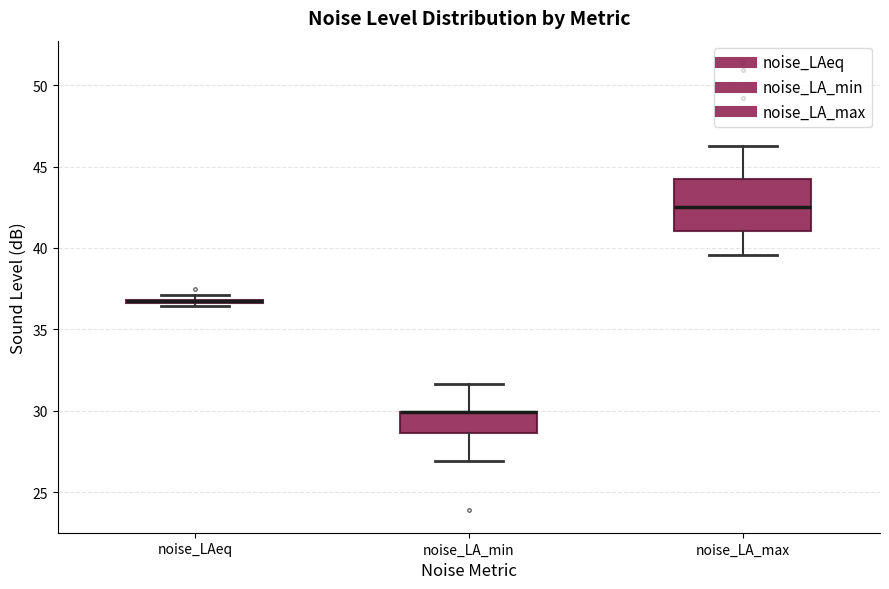

Where does the upper whisker of the box for noise_LA_max end on the y-axis? The values are not printed on the chart, so give them approximately, as read against the axis.

46.5